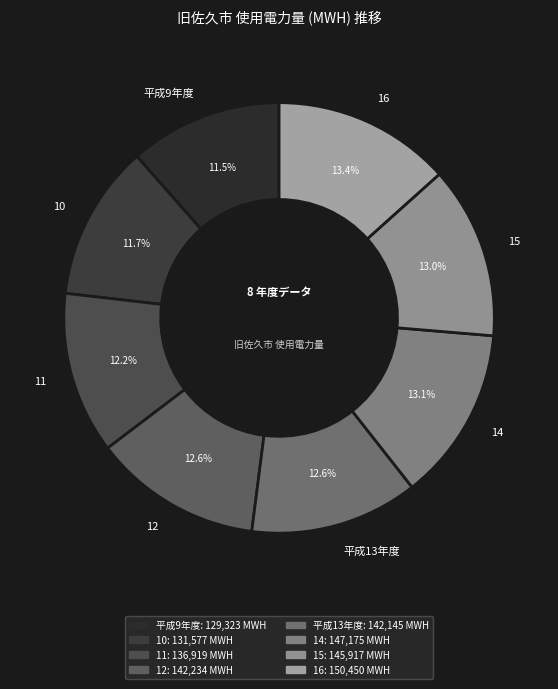

True or false: 16 accounts for 13% of the total.

True